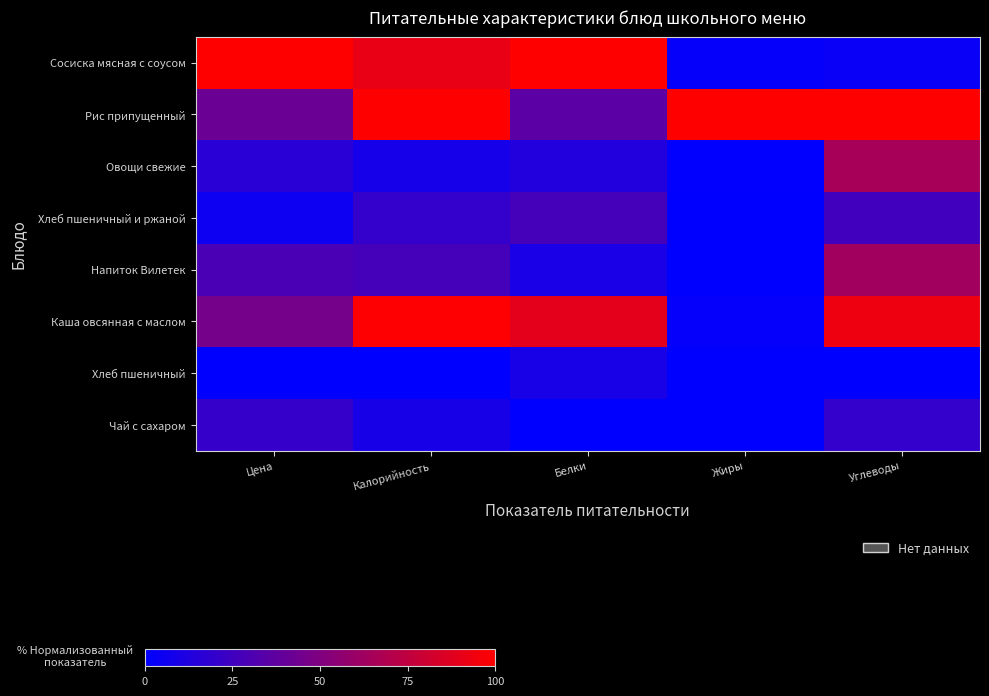

Between Цена and Жиры, which is larger?

Цена